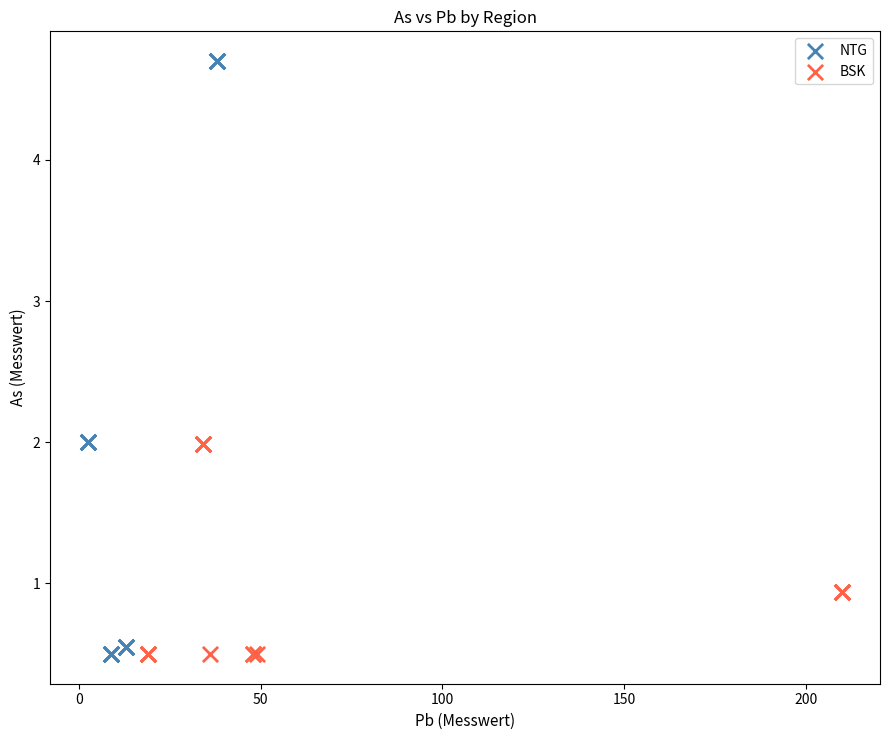

Which series has the largest Y range (max minus min)?

NTG